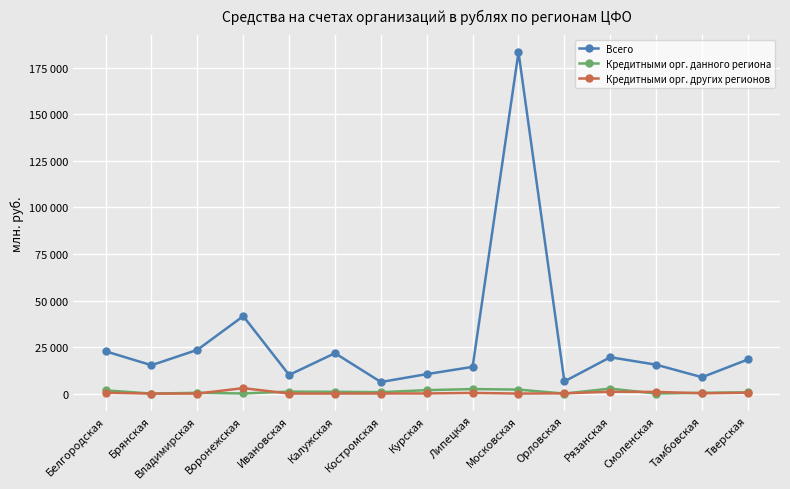

Reading left to right, what are all the values shown in this chart?

Всего: 22716	15225	23485	41598	10010	21715	6210	10448	14352	183437	6527	19526	15516	8782	18315
Кредитными орг. данного региона: 1737	0	401	41	1057	967	754	1832	2414	2133	0	2683	0	421	647
Кредитными орг. других регионов: 454	0	0	2917	0	0	34	68	343	0	123	985	895	151	451